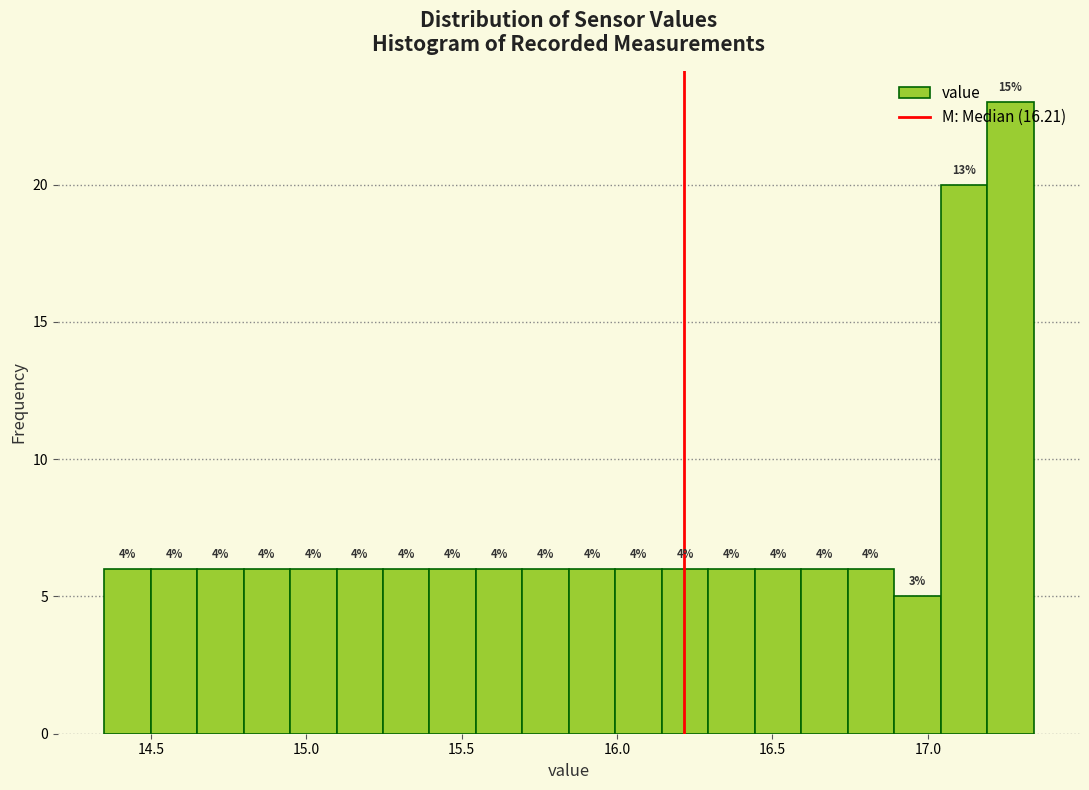

Around what value on the x-axis is the tallest bar? Give the approximate position of its centre, as read against the axis.

17.25